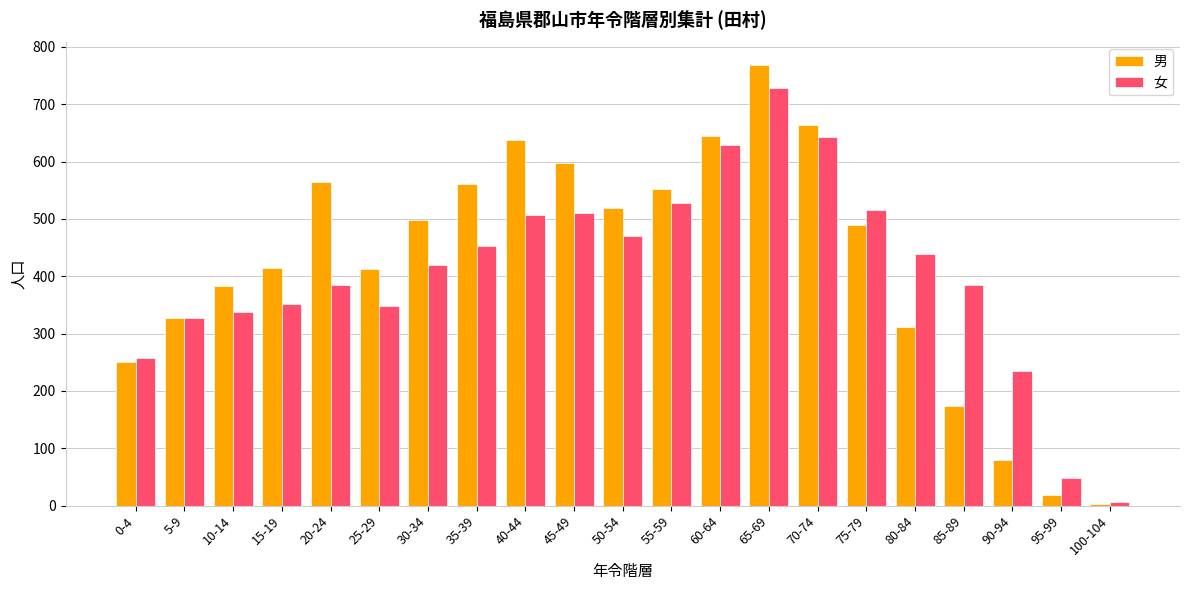

Is the value of 男 at 55-59 greater than the value of 女 at 95-99?

Yes